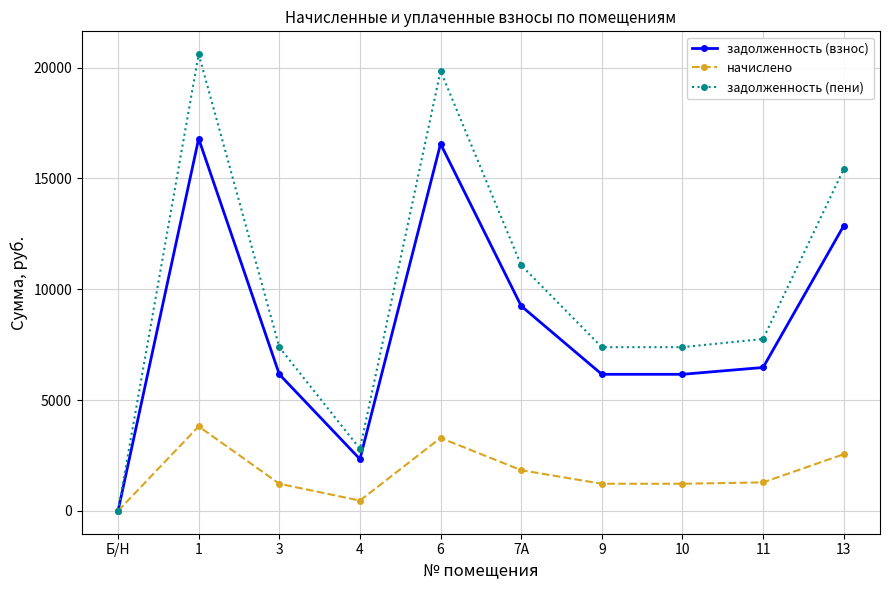

Rank the series at 9 from lowest to highest value.

начислено, задолженность (взнос), задолженность (пени)